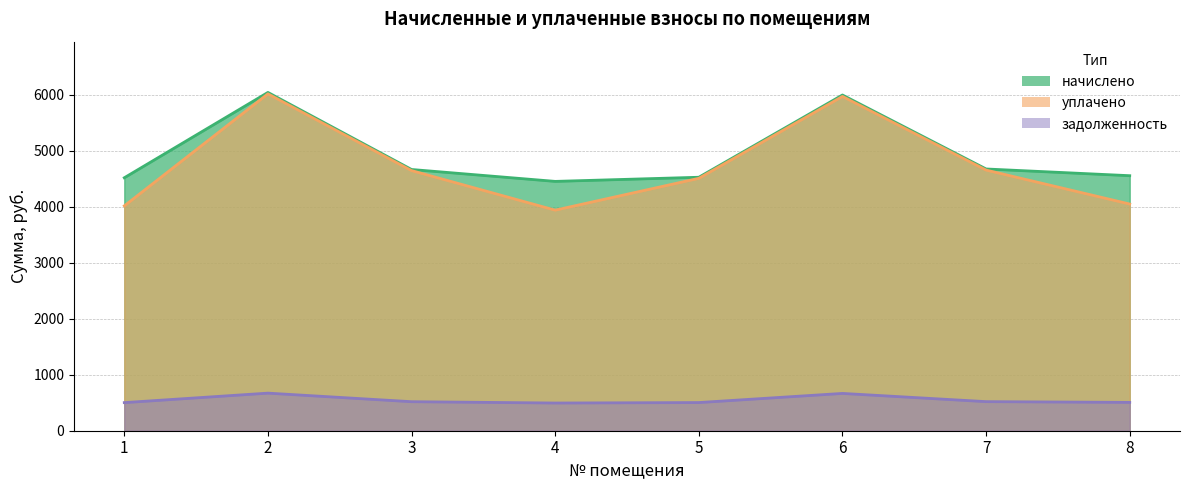

Rank the series at 2 from highest to lowest value.

начислено, уплачено, задолженность